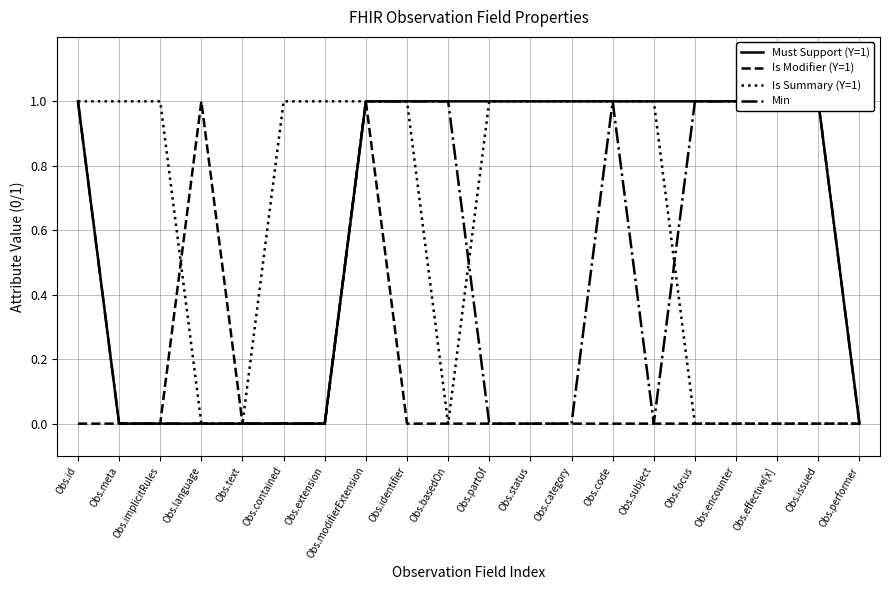

Reading right to left, list all the values displayed in this chart.

Must Support (Y=1): Obs.performer=0	Obs.issued=1	Obs.effective[x]=1	Obs.encounter=1	Obs.focus=1	Obs.subject=1	Obs.code=1	Obs.category=1	Obs.status=1	Obs.partOf=1	Obs.basedOn=1	Obs.identifier=1	Obs.modifierExtension=1	Obs.extension=0	Obs.contained=0	Obs.text=0	Obs.language=0	Obs.implicitRules=0	Obs.meta=0	Obs.id=1
Is Modifier (Y=1): Obs.performer=0	Obs.issued=0	Obs.effective[x]=0	Obs.encounter=0	Obs.focus=0	Obs.subject=0	Obs.code=0	Obs.category=0	Obs.status=0	Obs.partOf=0	Obs.basedOn=0	Obs.identifier=0	Obs.modifierExtension=1	Obs.extension=0	Obs.contained=0	Obs.text=0	Obs.language=1	Obs.implicitRules=0	Obs.meta=0	Obs.id=0
Is Summary (Y=1): Obs.performer=0	Obs.issued=0	Obs.effective[x]=0	Obs.encounter=0	Obs.focus=0	Obs.subject=1	Obs.code=1	Obs.category=1	Obs.status=1	Obs.partOf=1	Obs.basedOn=0	Obs.identifier=1	Obs.modifierExtension=1	Obs.extension=1	Obs.contained=1	Obs.text=0	Obs.language=0	Obs.implicitRules=1	Obs.meta=1	Obs.id=1
Min: Obs.performer=0	Obs.issued=1	Obs.effective[x]=1	Obs.encounter=1	Obs.focus=1	Obs.subject=0	Obs.code=1	Obs.category=0	Obs.status=0	Obs.partOf=0	Obs.basedOn=1	Obs.identifier=1	Obs.modifierExtension=1	Obs.extension=0	Obs.contained=0	Obs.text=0	Obs.language=0	Obs.implicitRules=0	Obs.meta=0	Obs.id=1